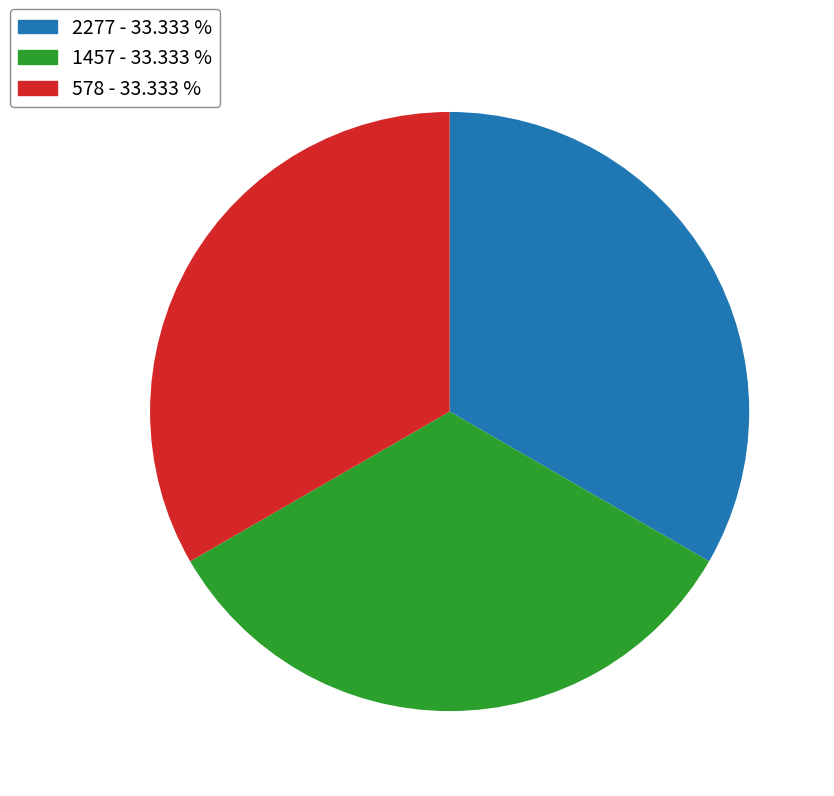

Does any single category account for the majority?

No